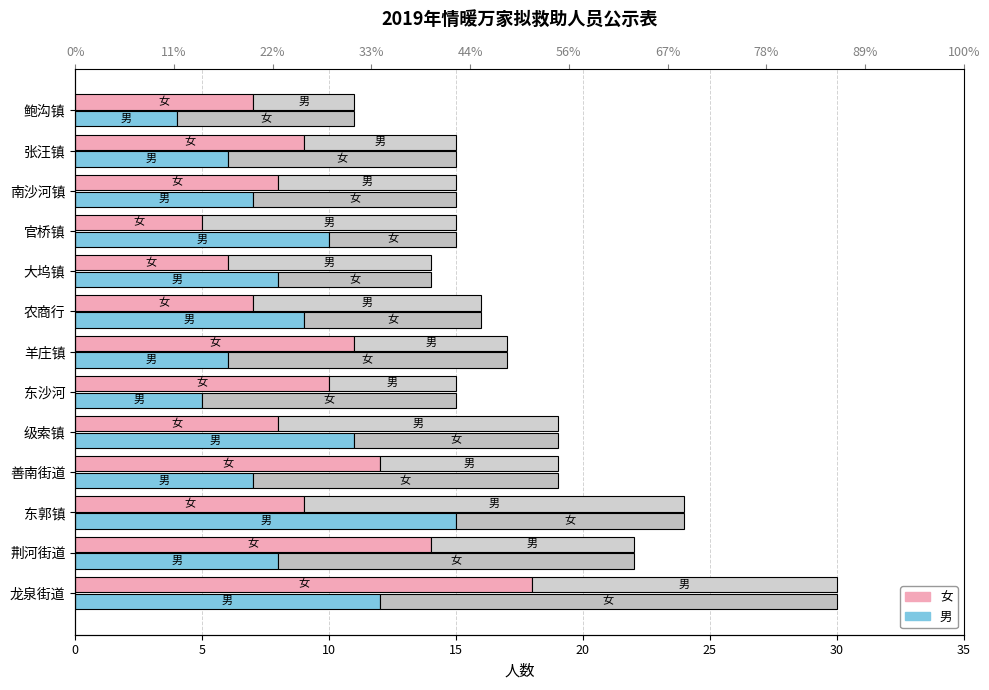

Reading right to left, transcribe all the data shown in this chart.

女: 7	9	8	5	6	7	11	10	8	12	9	14	18
男 (补充): 4	6	7	10	8	9	6	5	11	7	15	8	12
男: 4	6	7	10	8	9	6	5	11	7	15	8	12
女 (补充): 7	9	8	5	6	7	11	10	8	12	9	14	18